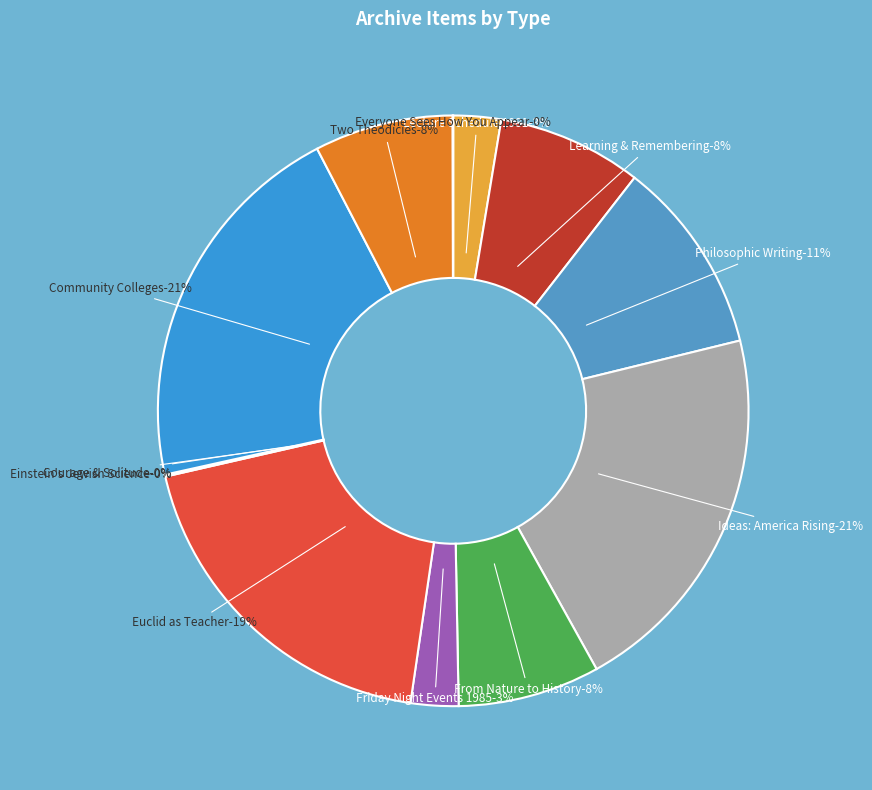

Which has a higher value, Courage, Insight, Sympathy, Solitude or Everyone Sees How You Appear?

Courage, Insight, Sympathy, Solitude